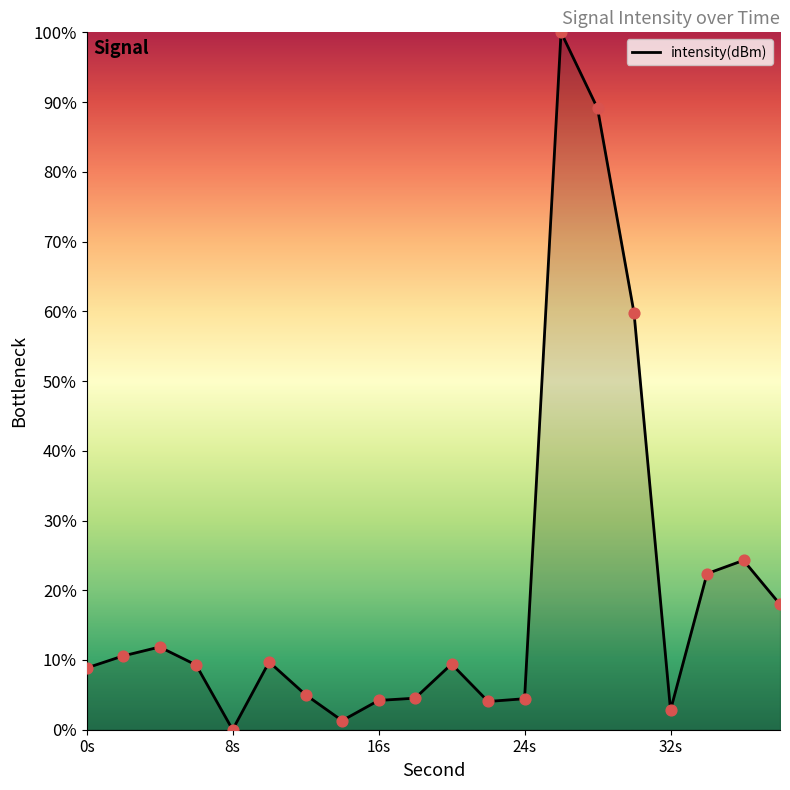

What is the difference between the maximum and minimum values?

100.0